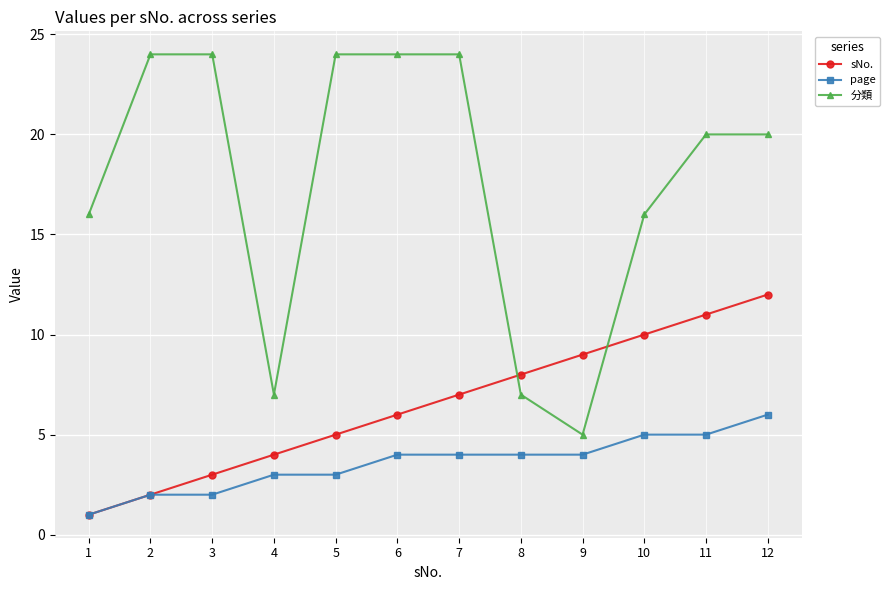

How many data points does each series have?

12